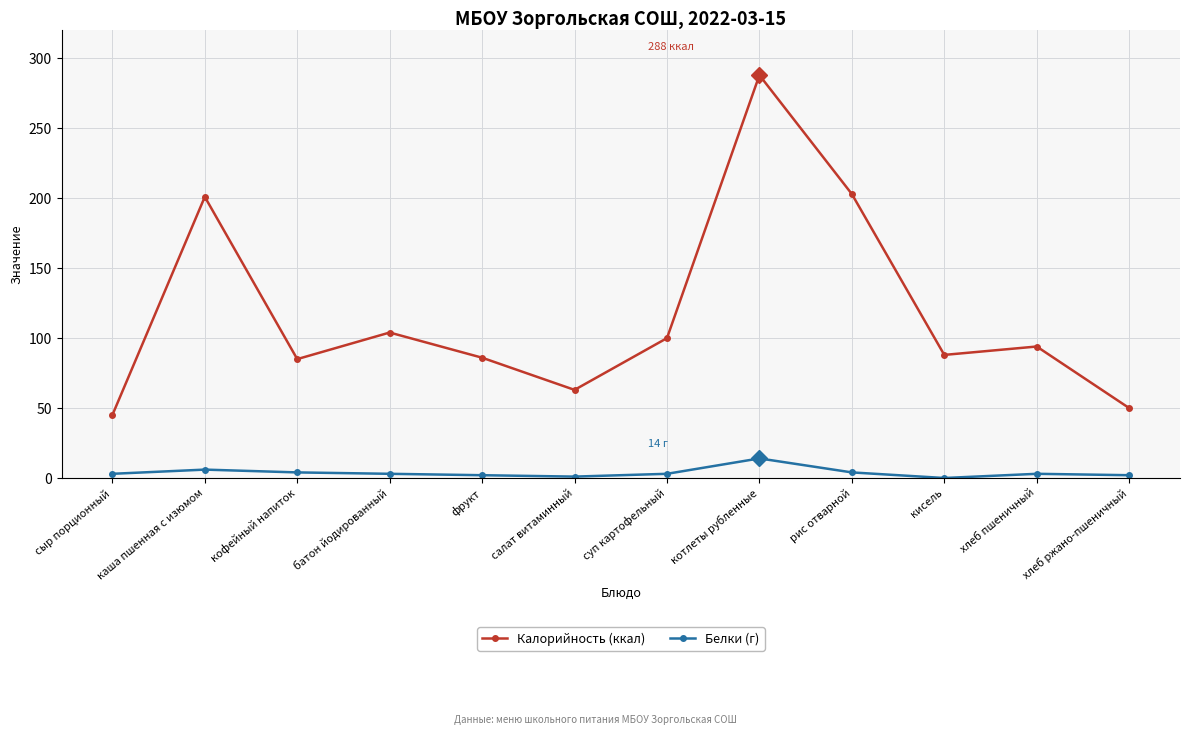

What is the approximate value of Калорийность (ккал) at рис отварной, to the nearest 50?

200